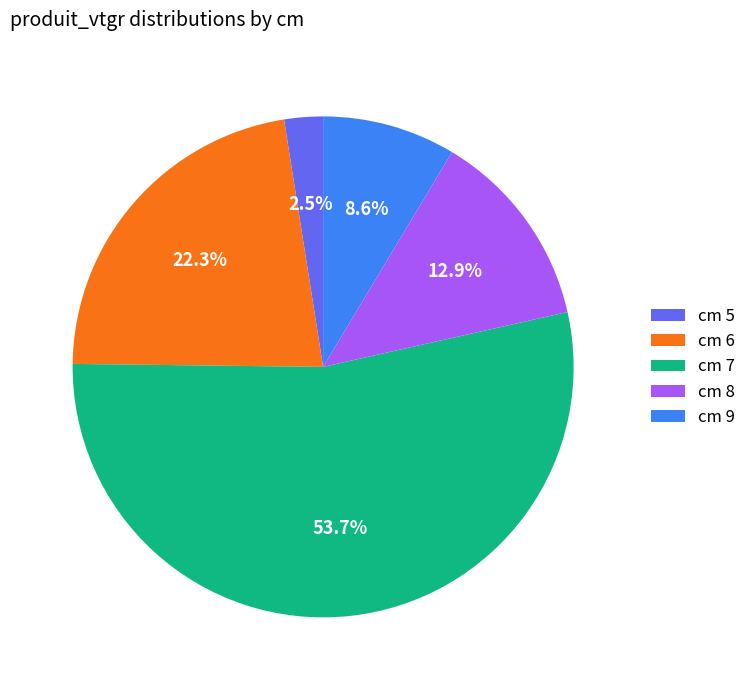

To the nearest percent, what is the average slice percentage?

20%